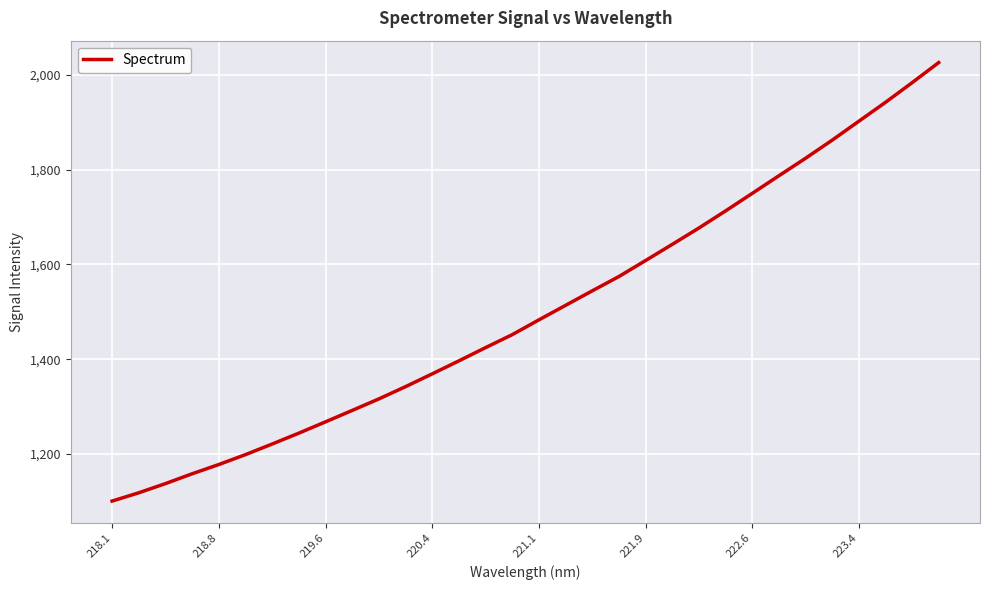

Reading left to right, what are all the values shown in this chart?

1100.9	1118.5	1137.8	1158.6	1178.1	1199.0	1221.4	1244.3	1268.2	1292.3	1316.6	1342.4	1369.4	1396.8	1424.8	1452.1	1483.3	1513.9	1544.5	1574.7	1608.4	1642.5	1676.9	1713.0	1750.0	1787.1	1824.0	1862.2	1902.1	1941.9	1983.4	2025.9